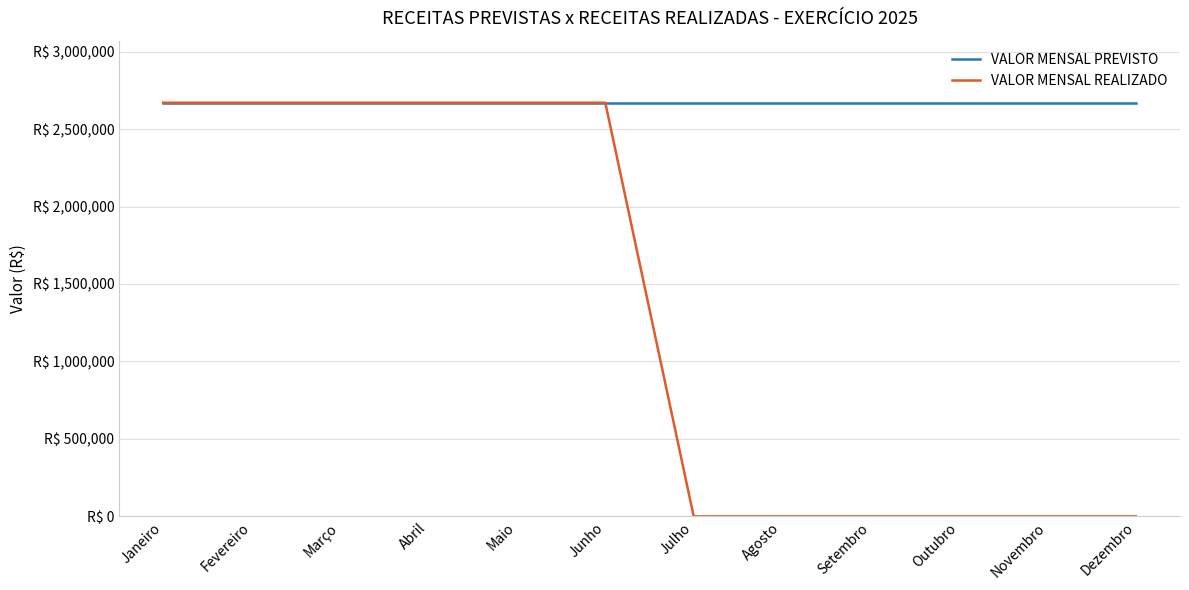

How many VALOR MENSAL REALIZADO values are between 0 and 2670000?

12